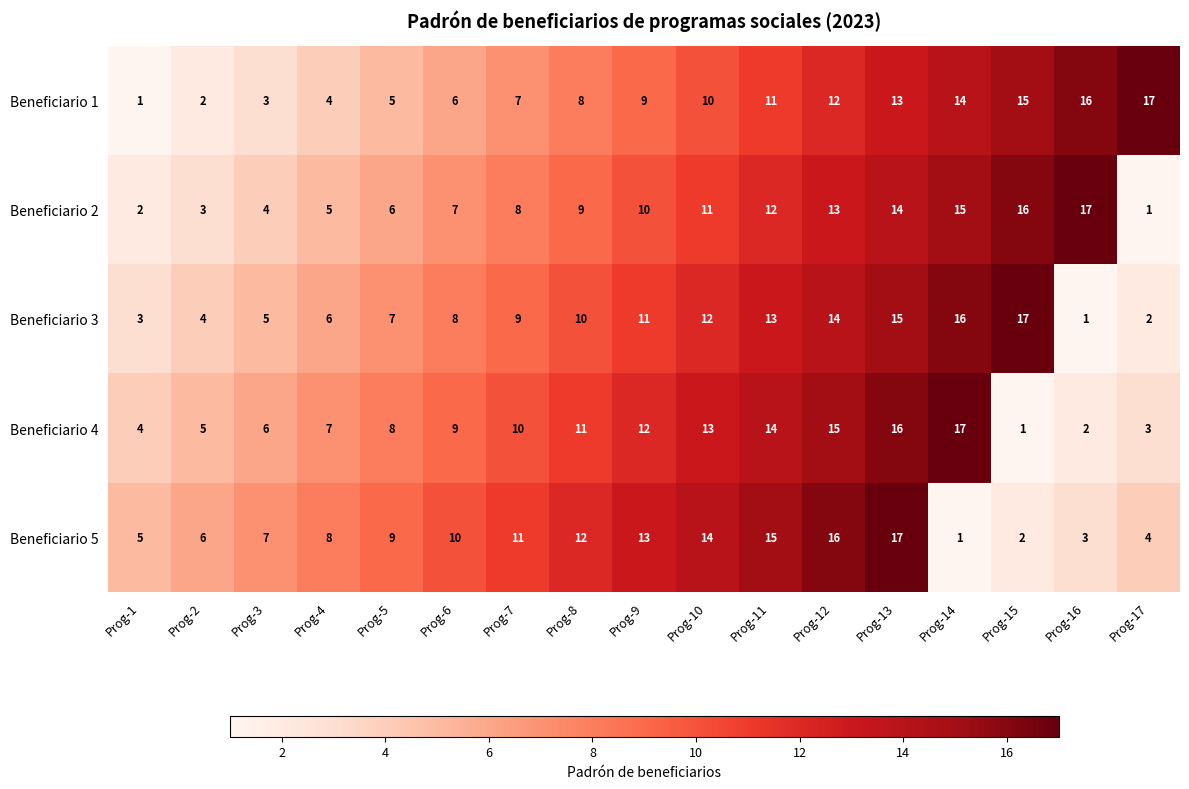

What is the average value of the Beneficiario 1 series?

9